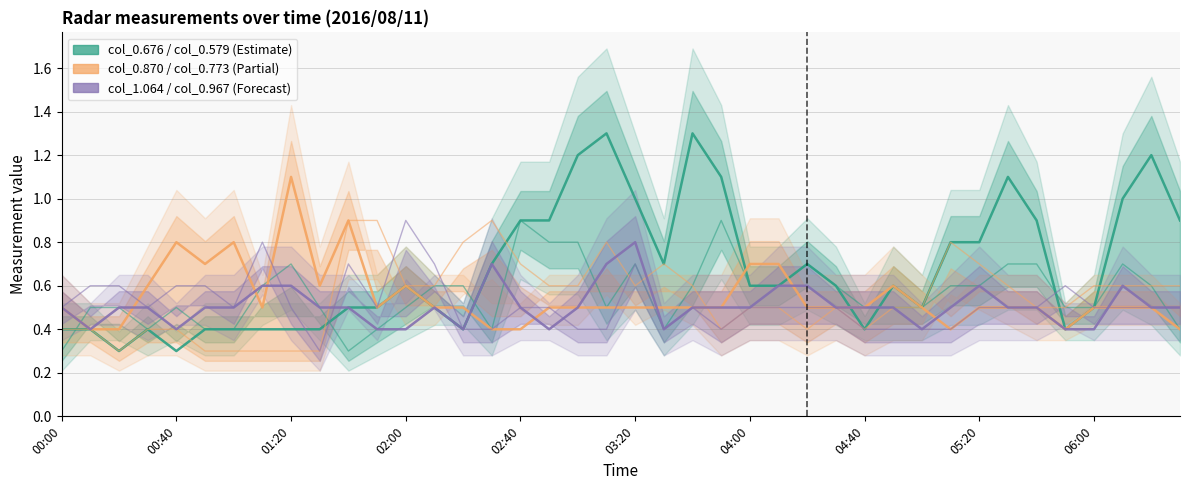

At which category is the sum across all series the highest?

03:20